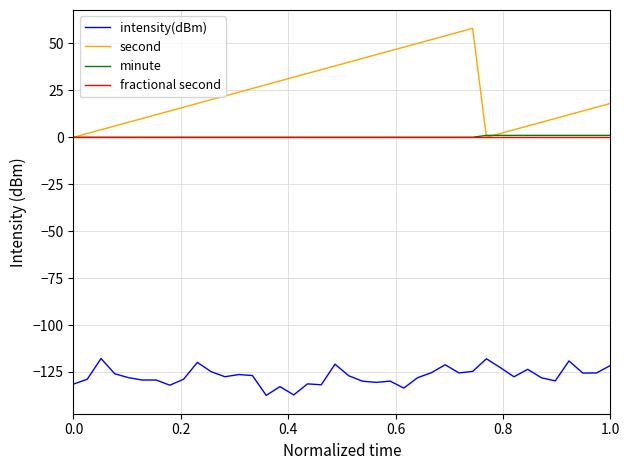

Which series has the largest total across all categories?

second